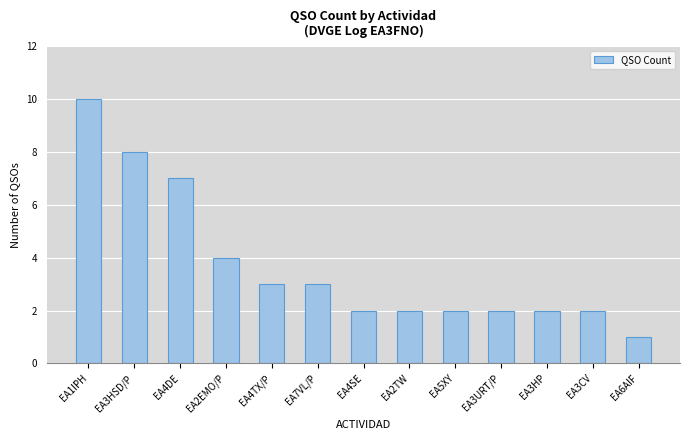

Is it true that the value at EA6AIF is 1?

True